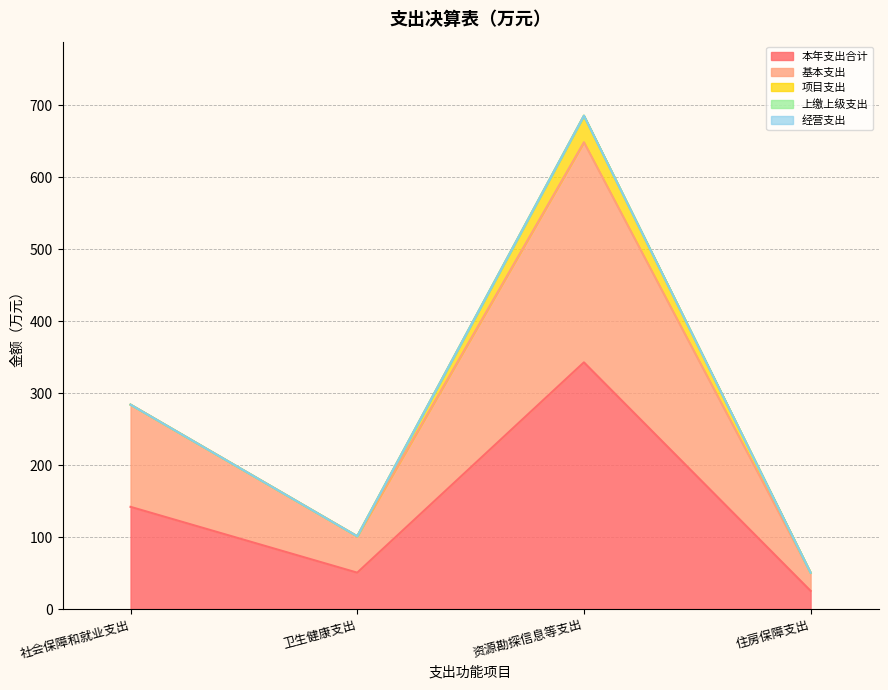

True or false: 基本支出 and 本年支出合计 cross at least once.

False